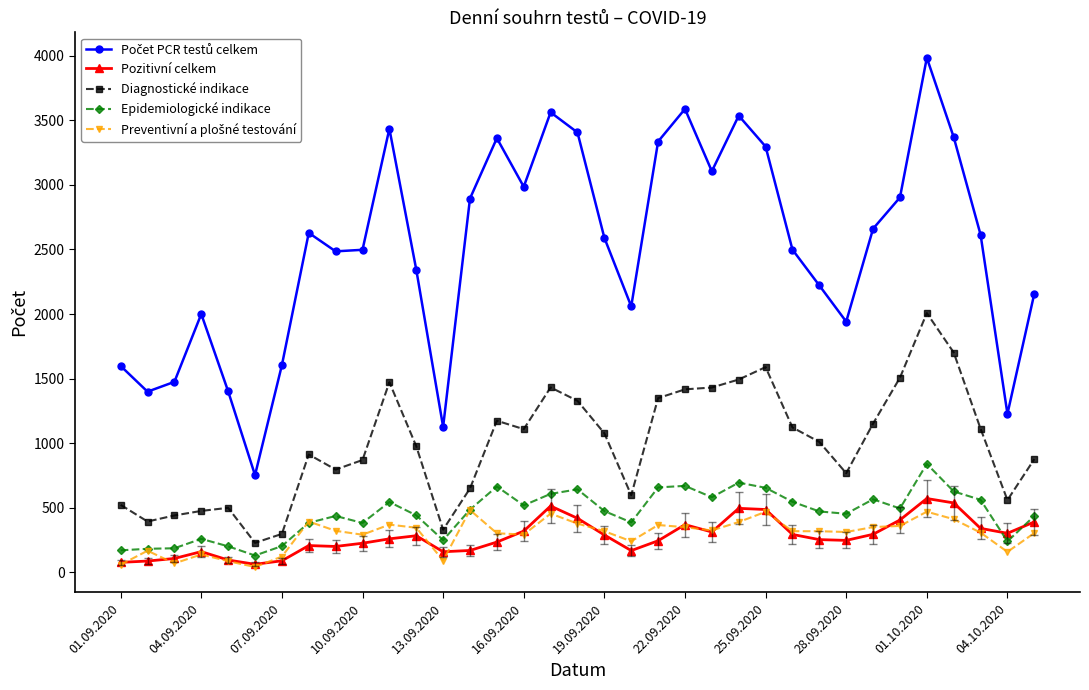

True or false: Pozitivní celkem and Diagnostické indikace cross at least once.

False